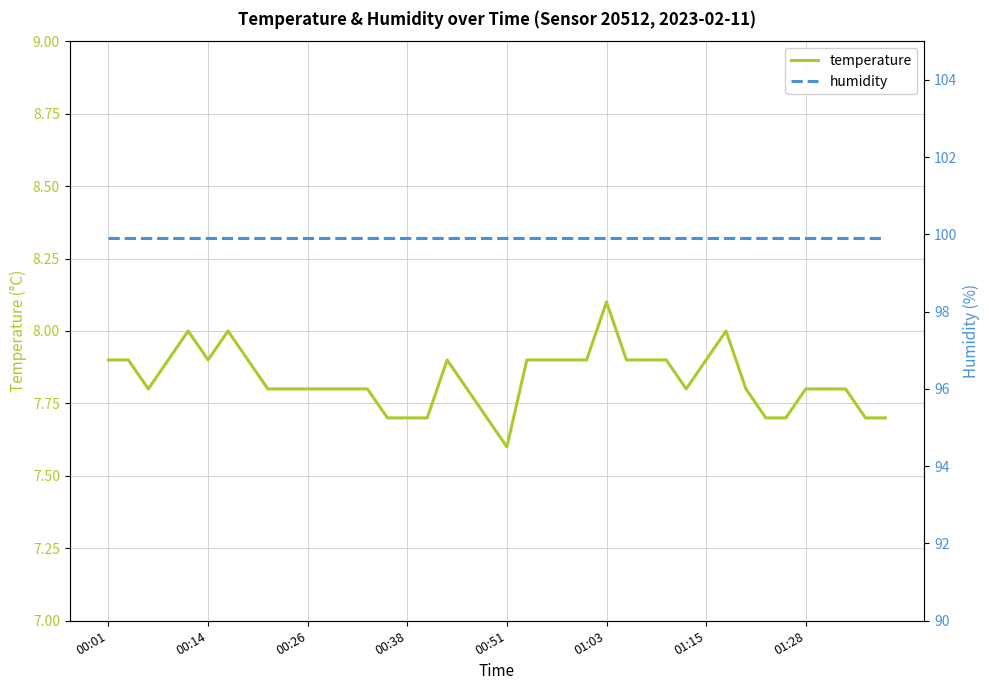

How many lines are shown in the chart?

2